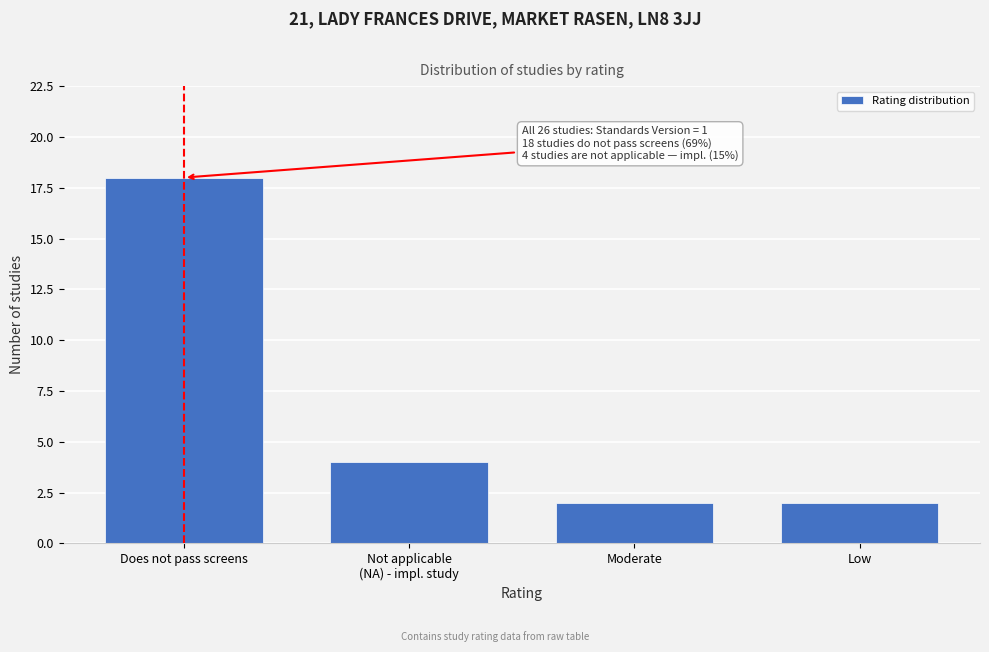

Reading left to right, extract all data points from this chart.

18	4	2	2